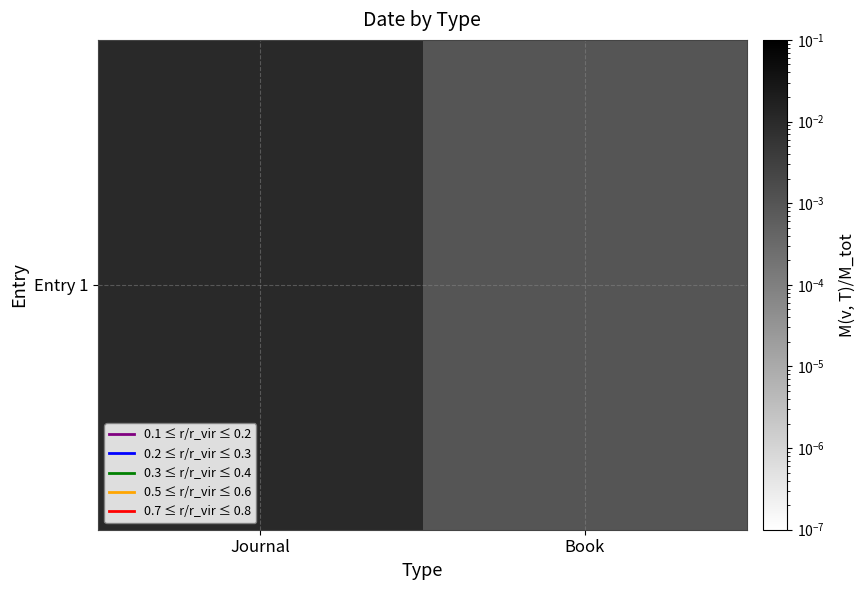

True or false: the data shows 0.0 at Journal.

True